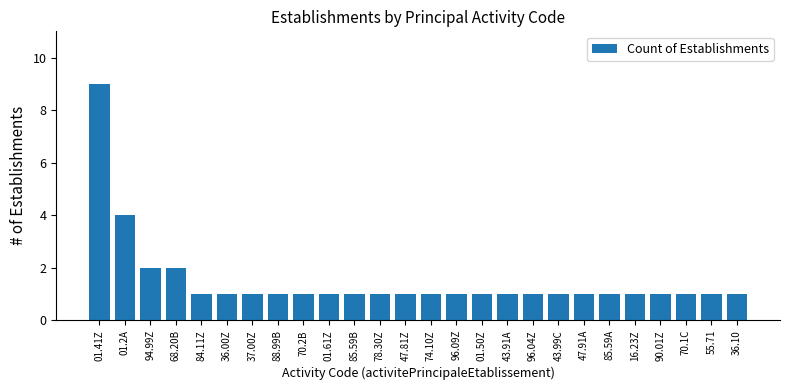

At which label is the value closest to 5?

01.2A